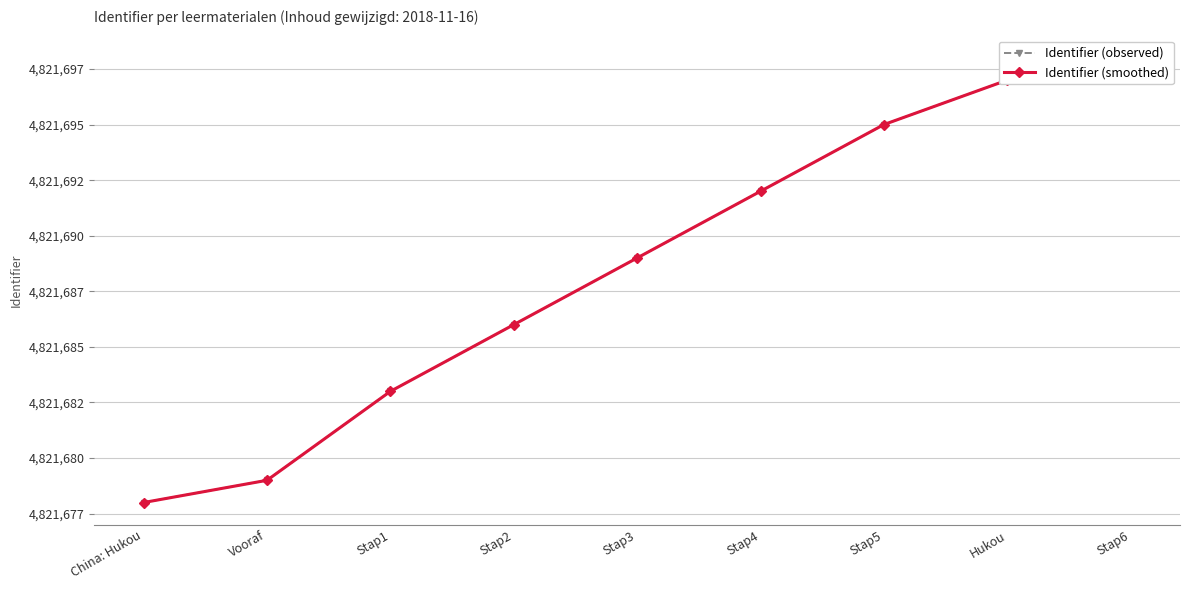

True or false: Identifier (observed) and Identifier (smoothed) intersect in this chart.

False